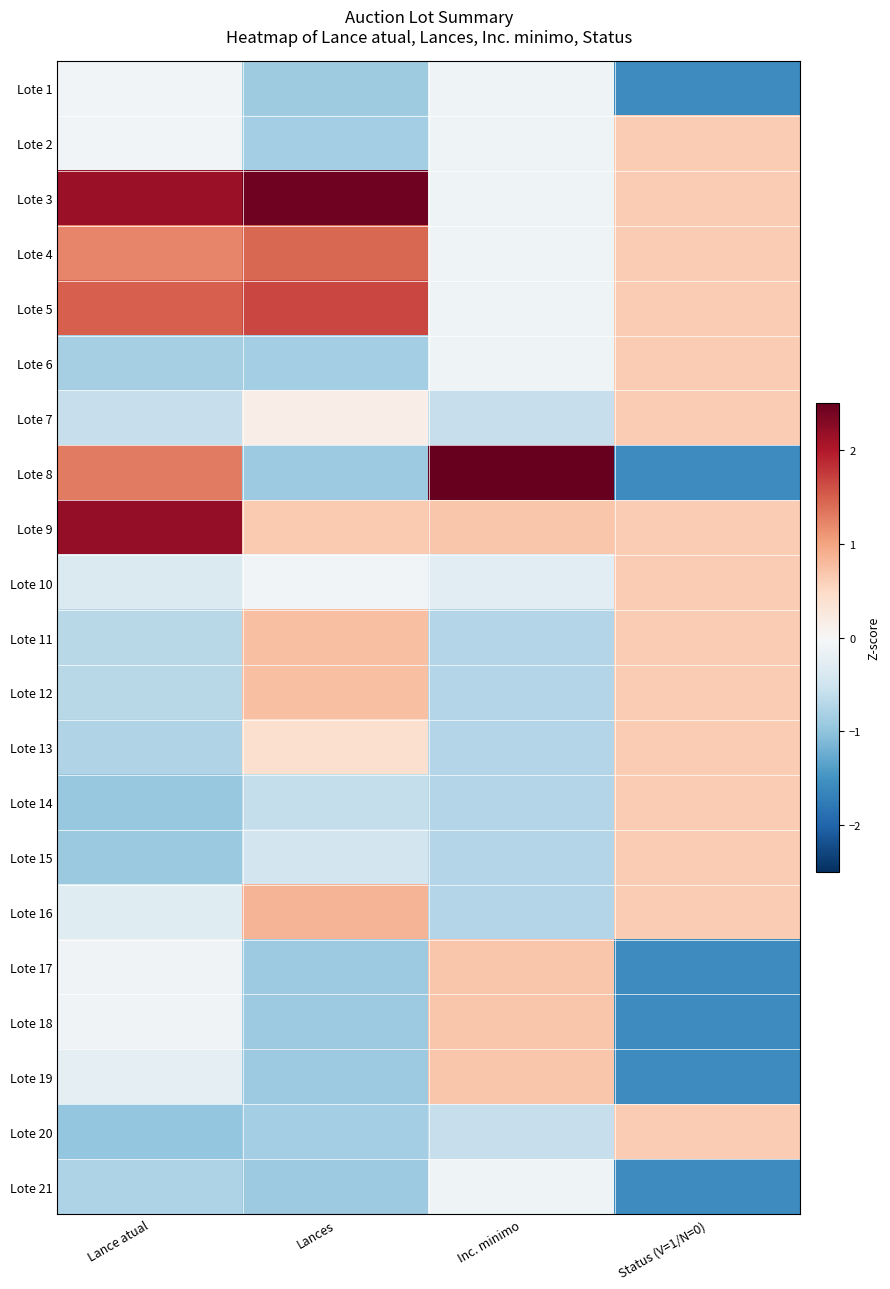

Between Lances and Inc. minimo, which series saw the biggest shift?

Lote 8